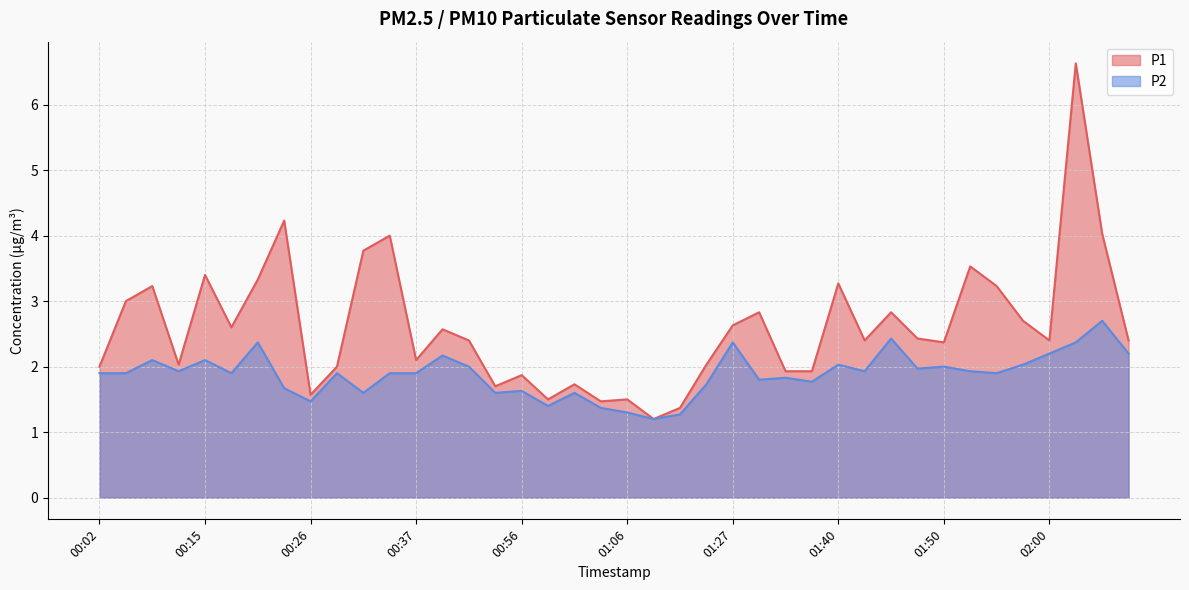

Reading right to left, what are all the values shown in this chart?

P1: 2.4	4.0	6.6	2.4	2.7	3.2	3.5	2.4	2.4	2.8	2.4	3.3	1.9	1.9	2.8	2.6	2.0	1.4	1.2	1.5	1.5	1.7	1.5	1.9	1.7	2.4	2.6	2.1	4.0	3.8	2.0	1.6	4.2	3.3	2.6	3.4	2.0	3.2	3.0	2.0
P2: 2.2	2.7	2.4	2.2	2.0	1.9	1.9	2.0	2.0	2.4	1.9	2.0	1.8	1.8	1.8	2.4	1.7	1.3	1.2	1.3	1.4	1.6	1.4	1.6	1.6	2.0	2.2	1.9	1.9	1.6	1.9	1.5	1.7	2.4	1.9	2.1	1.9	2.1	1.9	1.9